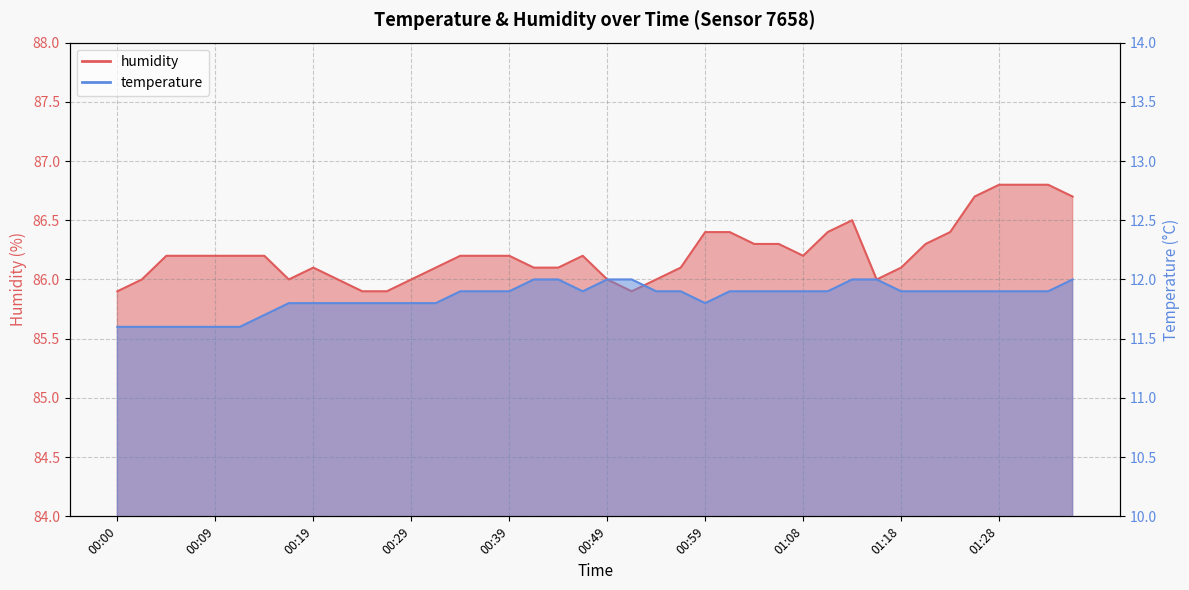

Reading left to right, what are all the values shown in this chart?

temperature: 11.6	11.6	11.6	11.6	11.6	11.6	11.7	11.8	11.8	11.8	11.8	11.8	11.8	11.8	11.9	11.9	11.9	12.0	12.0	11.9	12.0	12.0	11.9	11.9	11.8	11.9	11.9	11.9	11.9	11.9	12.0	12.0	11.9	11.9	11.9	11.9	11.9	11.9	11.9	12.0
humidity: 85.9	86.0	86.2	86.2	86.2	86.2	86.2	86.0	86.1	86.0	85.9	85.9	86.0	86.1	86.2	86.2	86.2	86.1	86.1	86.2	86.0	85.9	86.0	86.1	86.4	86.4	86.3	86.3	86.2	86.4	86.5	86.0	86.1	86.3	86.4	86.7	86.8	86.8	86.8	86.7